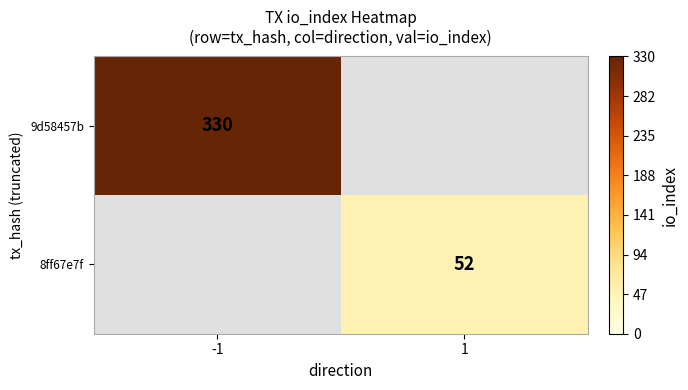

True or false: 8ff67e7f has a value of 52 at 1.

True